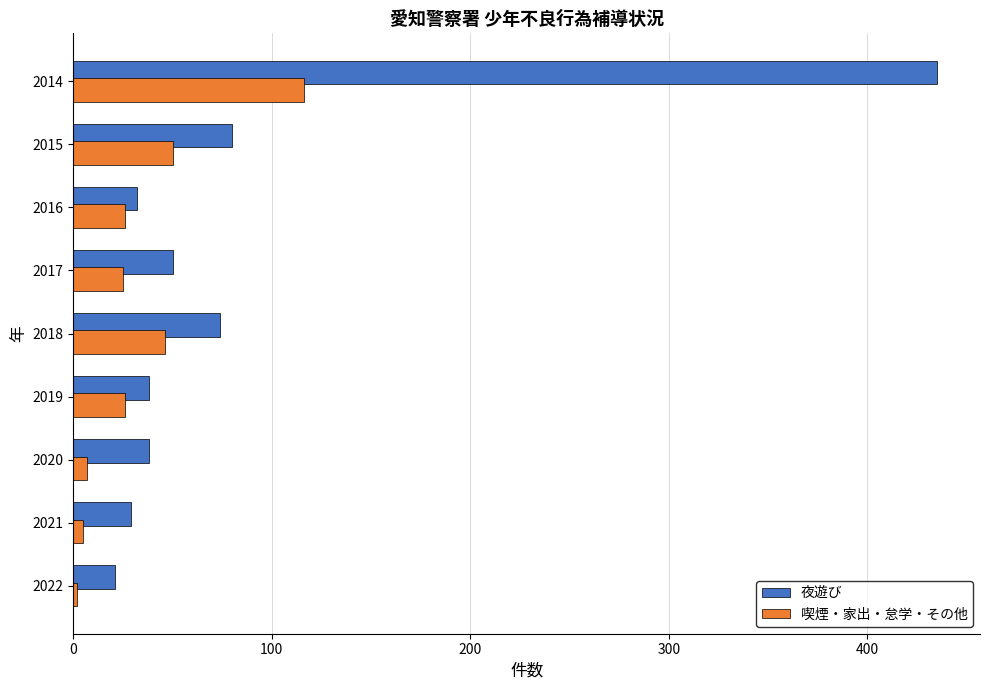

Which label corresponds to the largest value in the chart?

2014